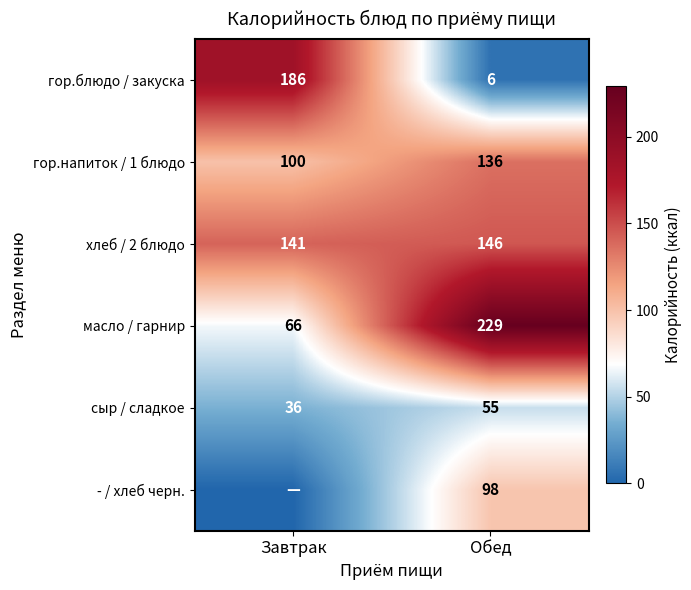

At which label does сыр / сладкое reach its peak?

Обед